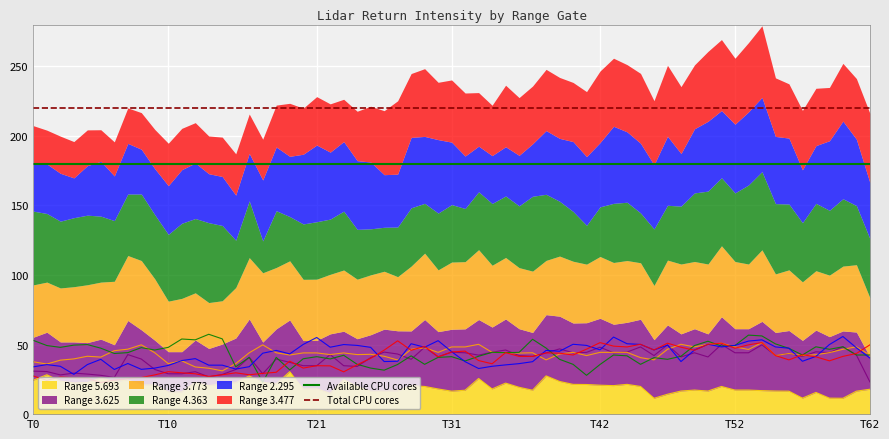

The Range 5.693 series shows 17.9 at T62. True or false?

True